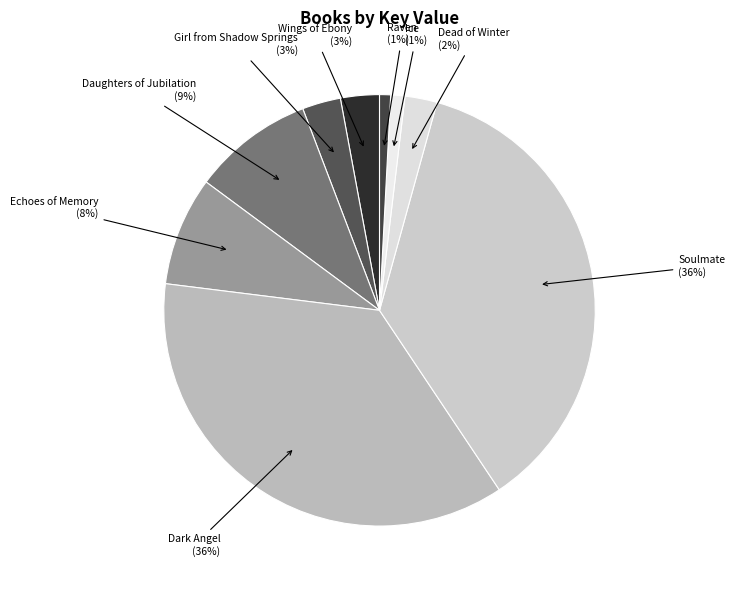

Rank the categories by value from highest to lowest.

Dark Angel, Soulmate, Daughters of Jubilation, Echoes of Memory, Wings of Ebony, Girl from Shadow Springs, Dead of Winter, Ice, Raven